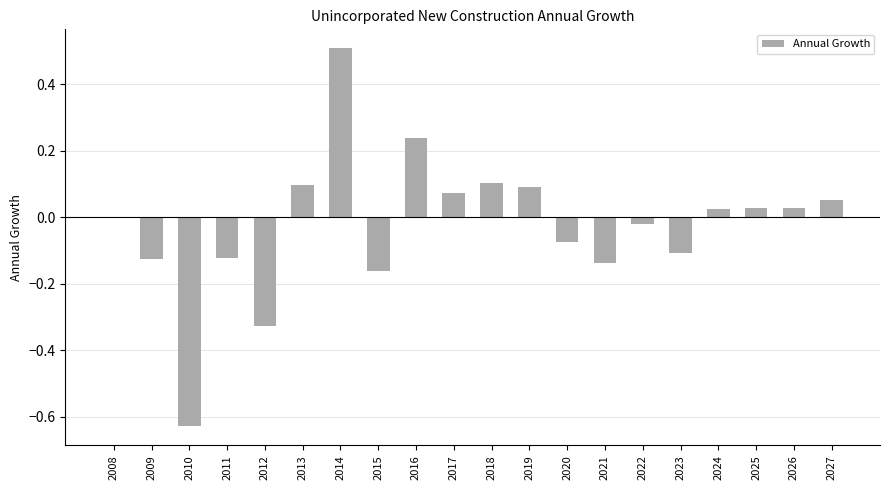

Which category has the highest value across all series?

2014